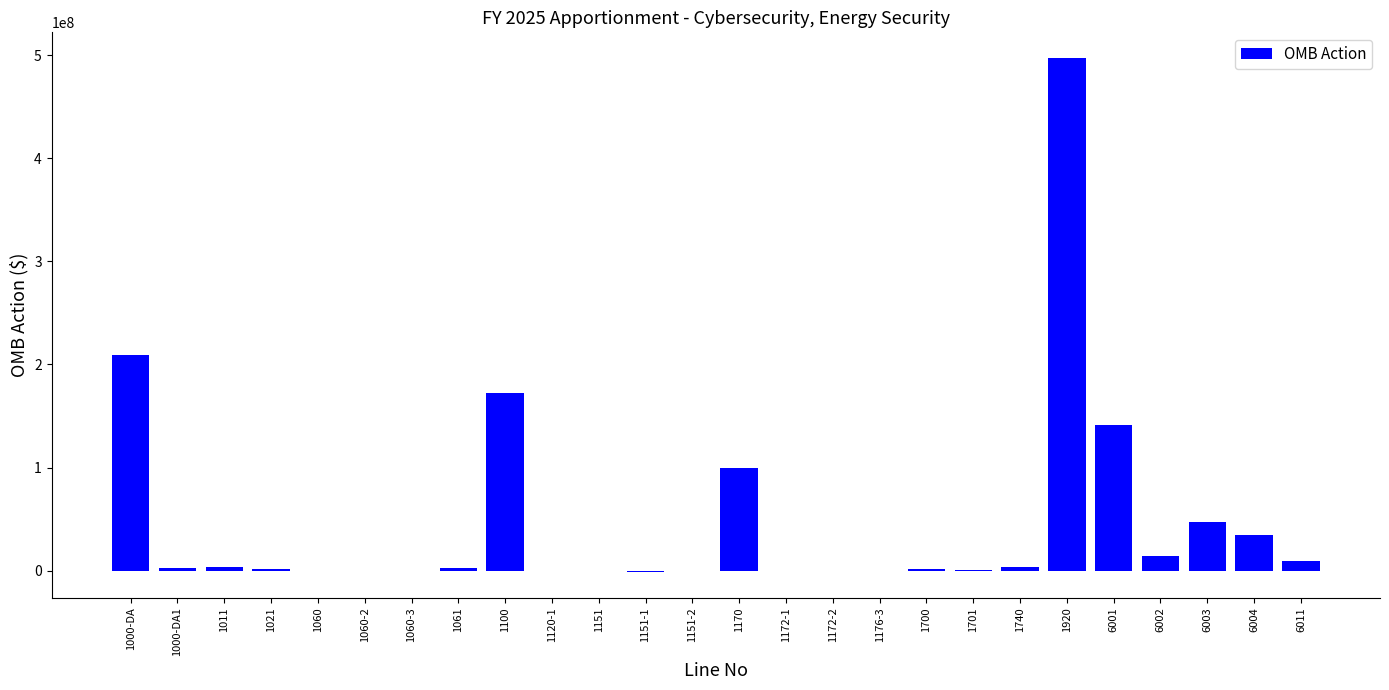

How many series are shown in this chart?

1